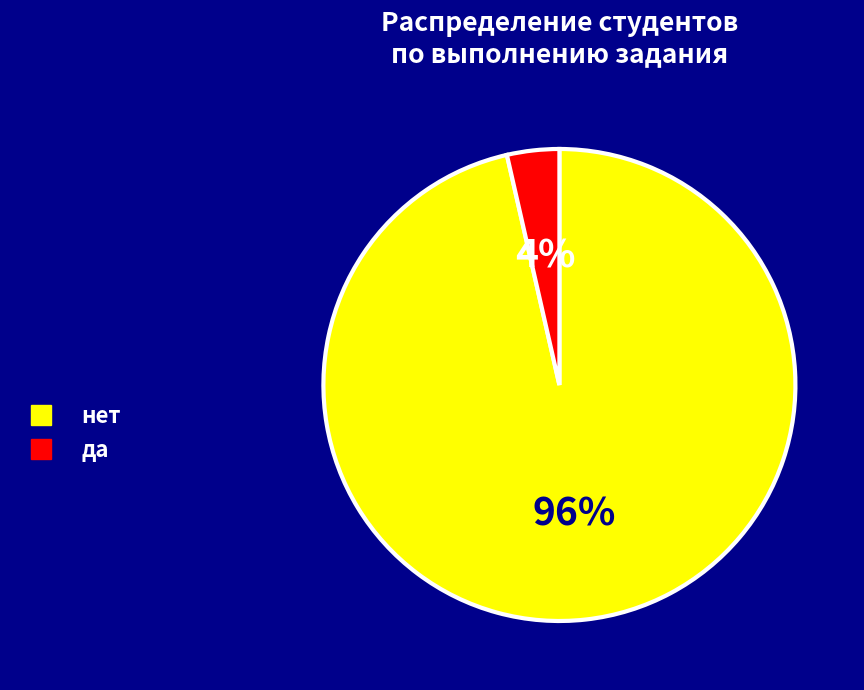

How many slices are in this pie chart?

2